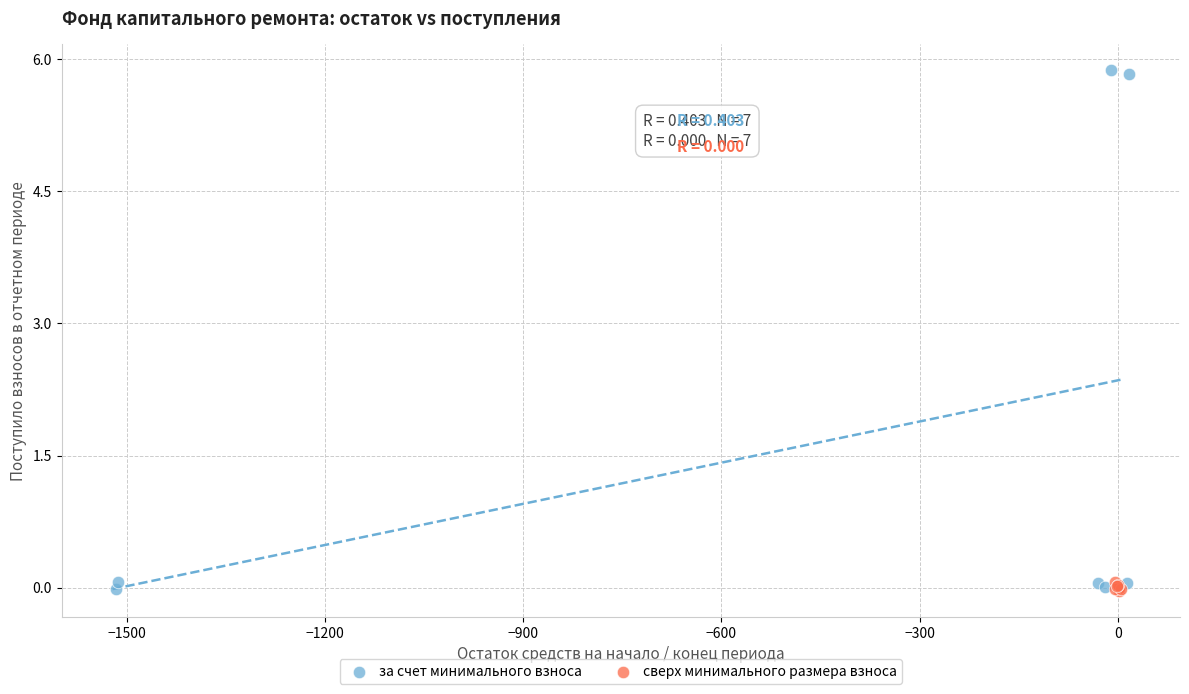

Which series reaches the maximum Y coordinate?

за счет минимального взноса